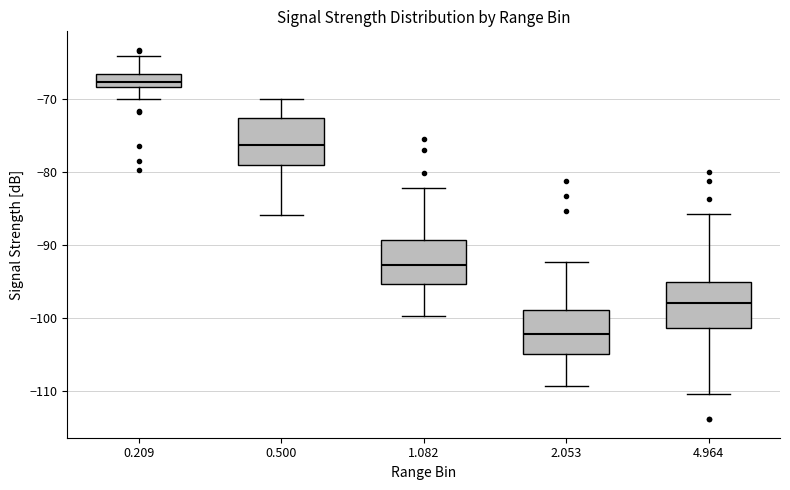

Which box has the lowest median line?

2.053